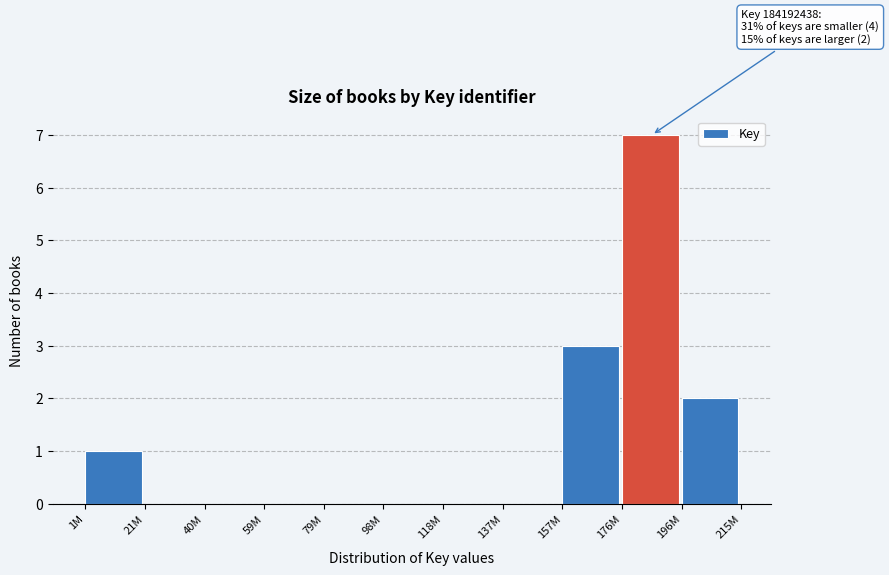

Reading left to right, what are all the values shown in this chart?

1M=1	21M=0	40M=0	59M=0	79M=0	98M=0	118M=0	137M=0	157M=3	176M=7	196M=2